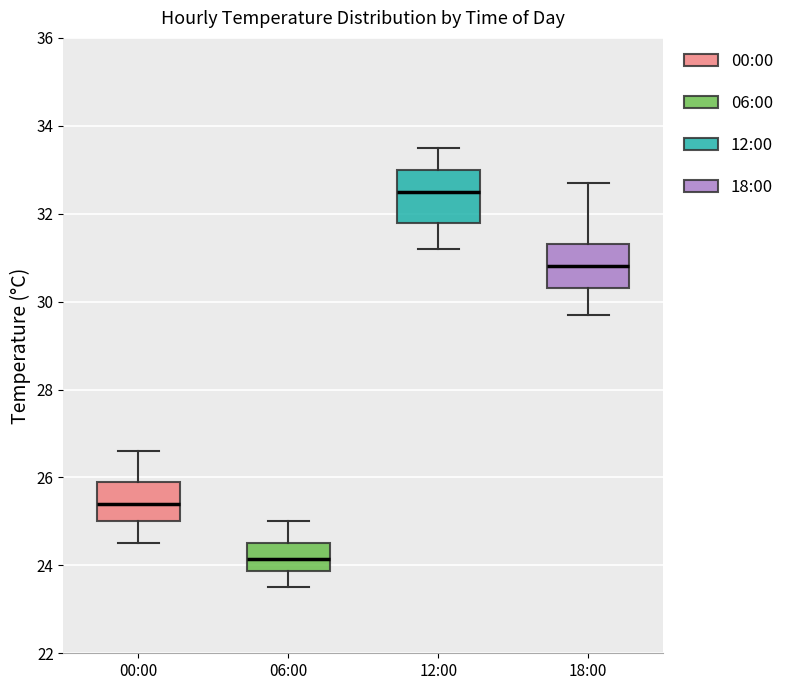

Which box has the highest median line?

12:00